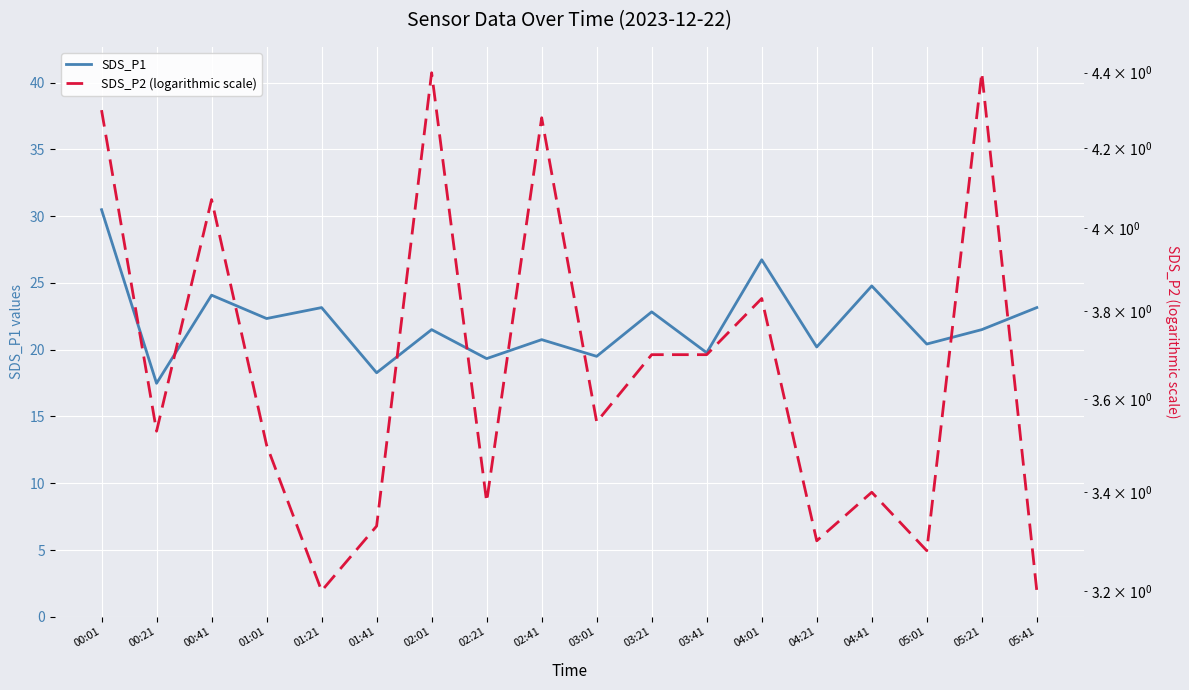

What is the lowest value of the SDS_P1 series?

17.5